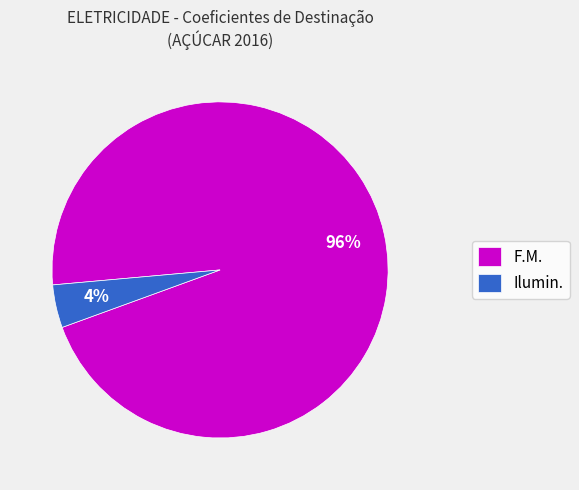

Which category has the smallest portion of the pie?

Ilumin.